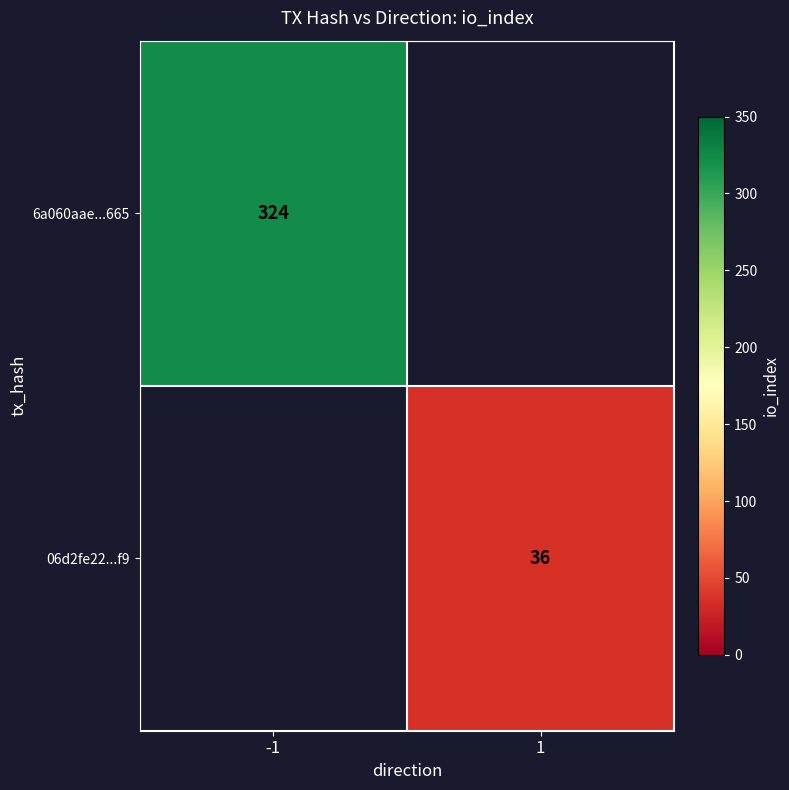

What is the greatest value displayed?

324.0